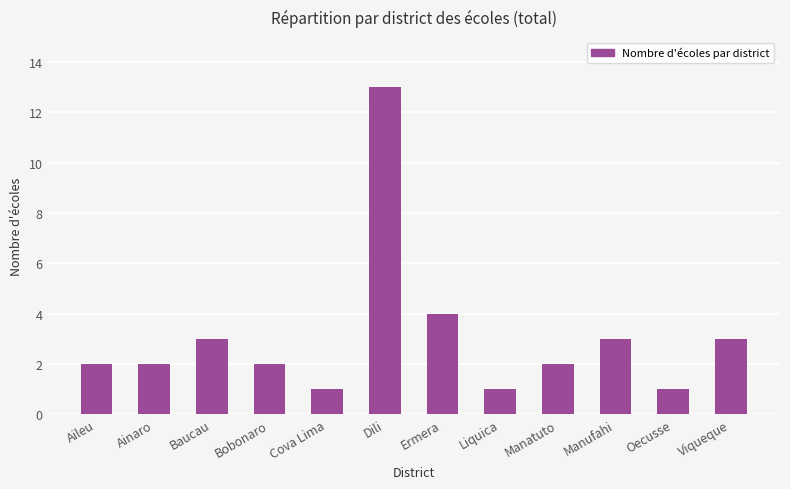

What is the average value?

3